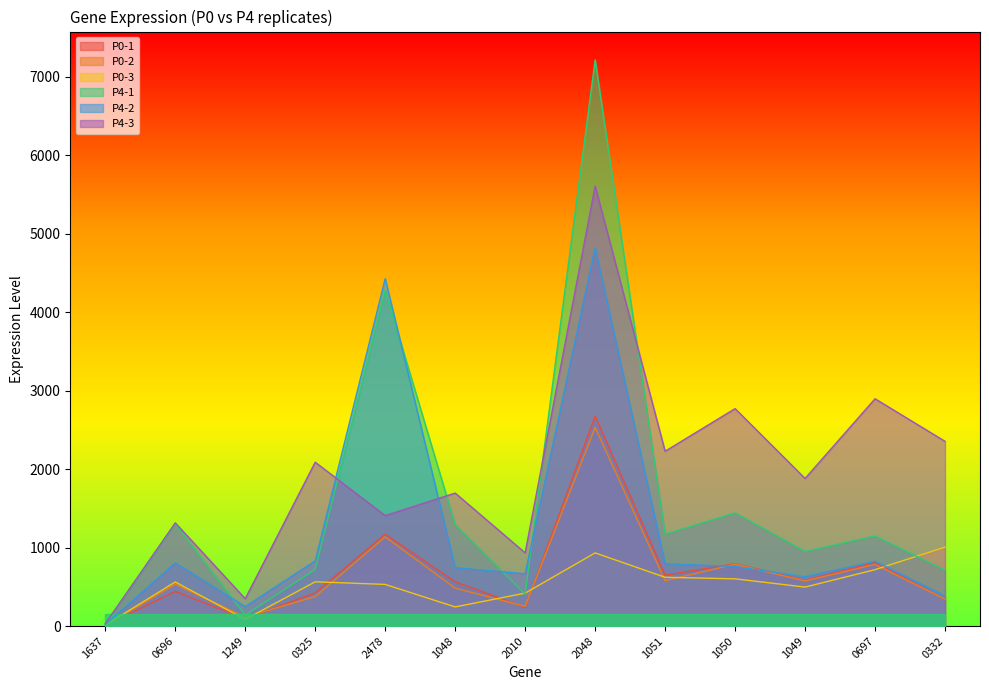

How many data points in P4-2 are above 759?

7